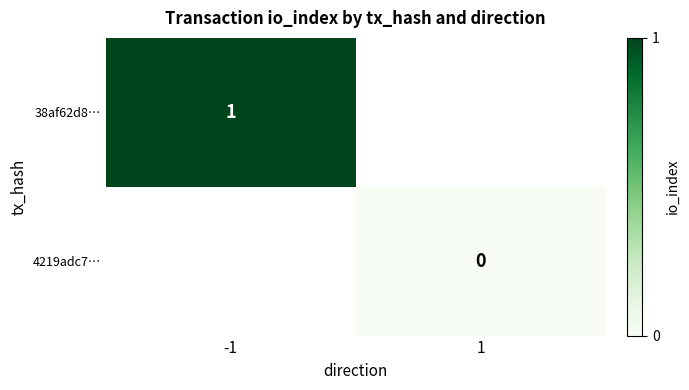

How many distinct data groups are displayed?

2